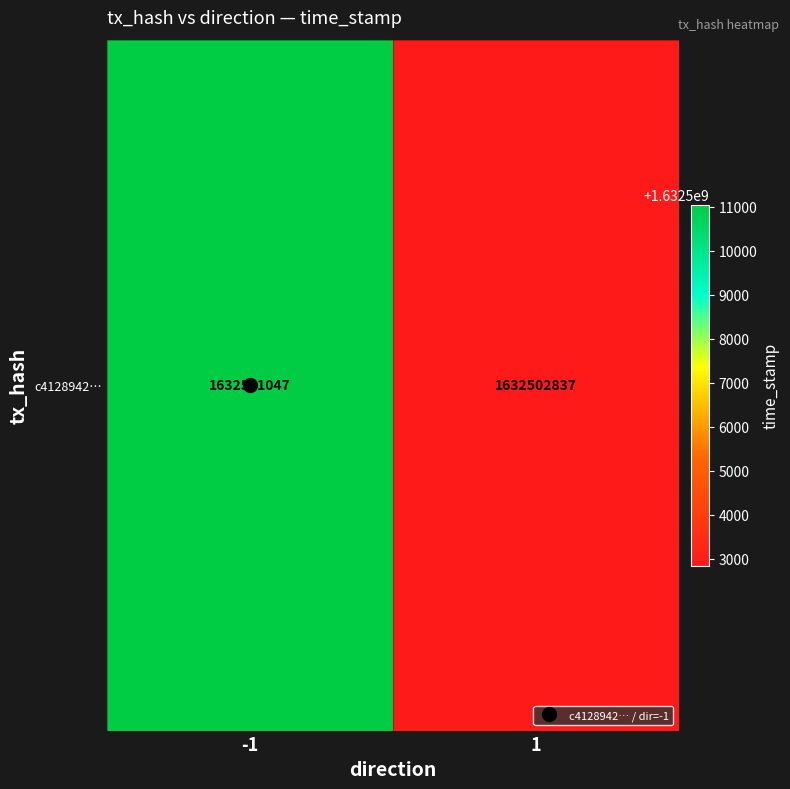

What is the sum of the values at 1 and -1?

3265013884